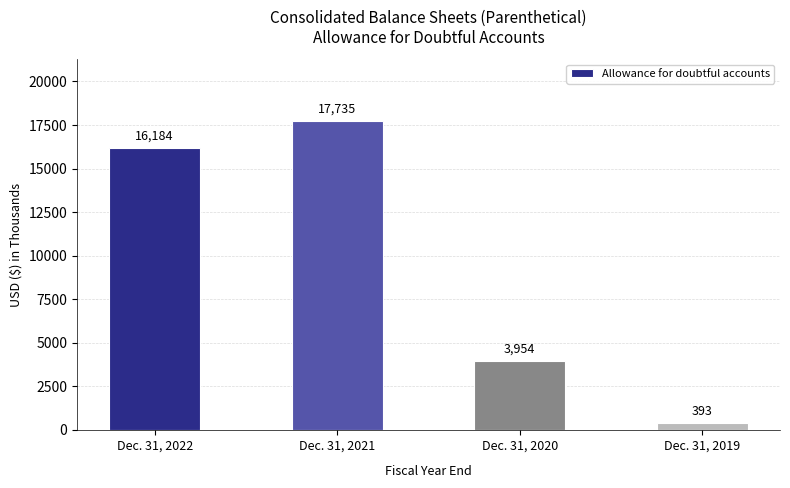

What is the minimum value shown in the chart?

393